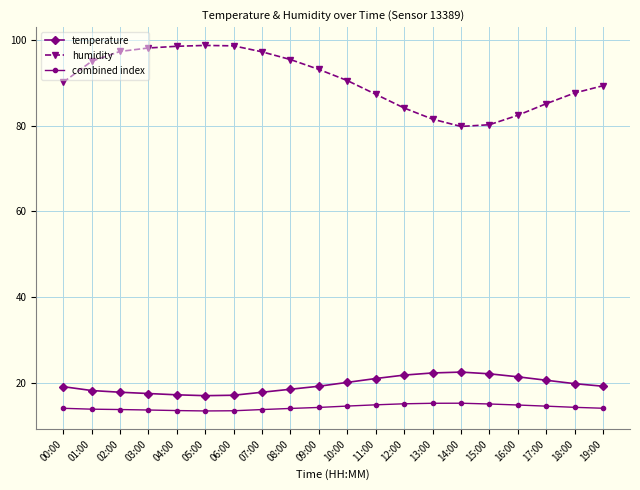

Count the number of categories in the chart.

20